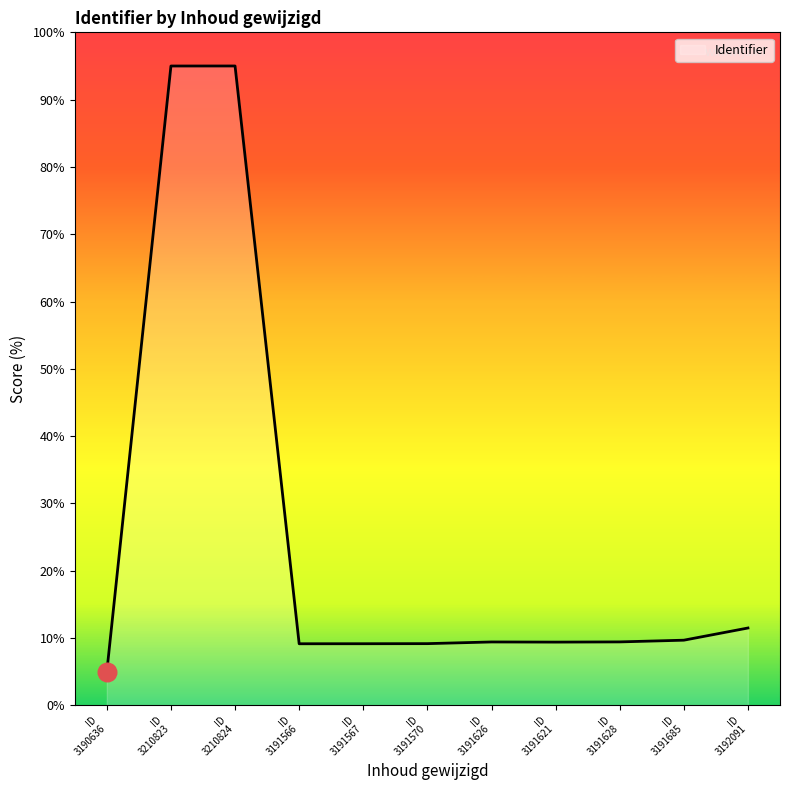

What is the minimum value shown in the chart?

5.0